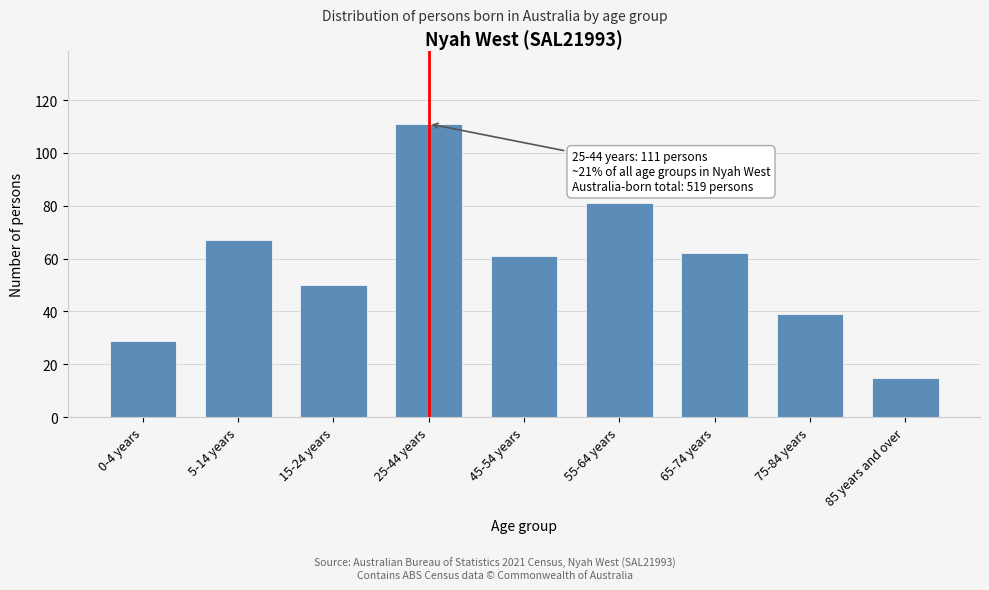

Reading left to right, extract all data points from this chart.

0-4 years=29	5-14 years=67	15-24 years=50	25-44 years=111	45-54 years=61	55-64 years=81	65-74 years=62	75-84 years=39	85 years and over=15